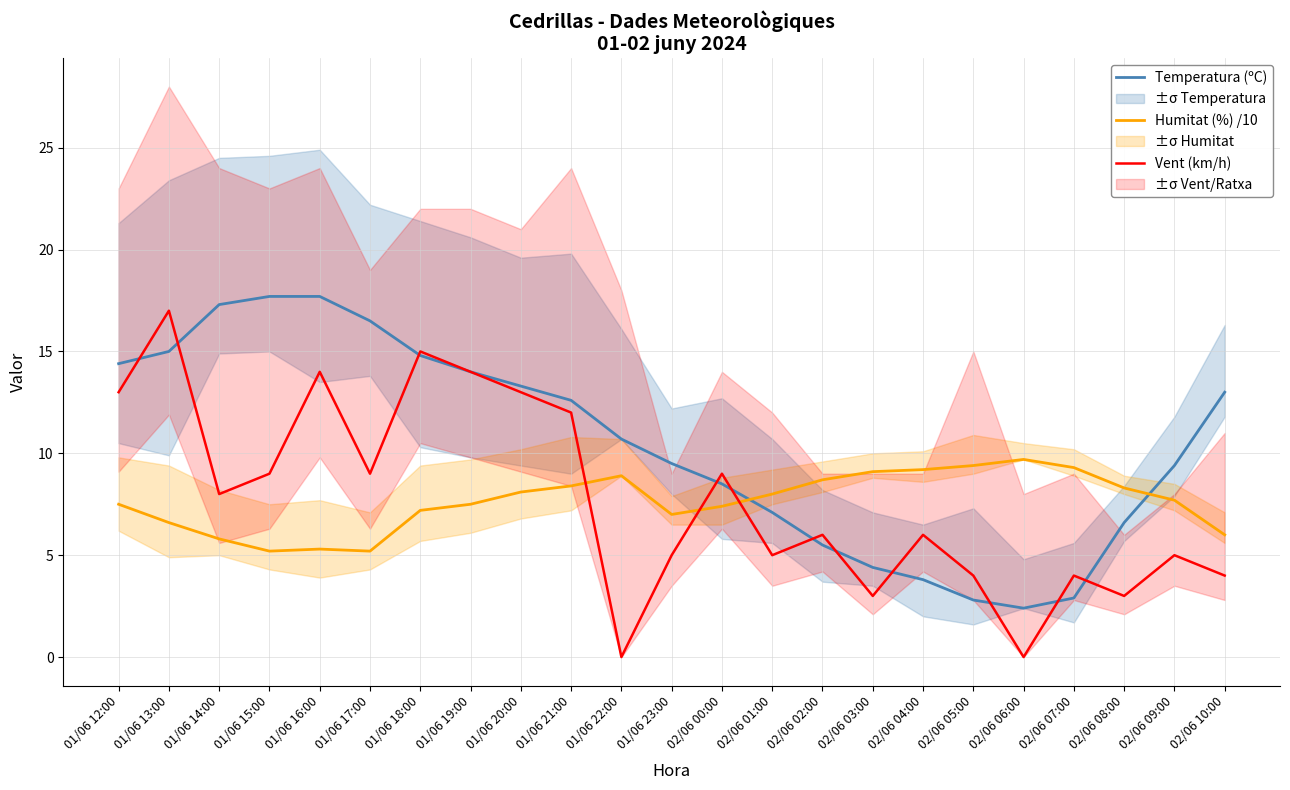

What is the difference between the maximum and minimum values in the Temperatura (ºC) series?

15.3